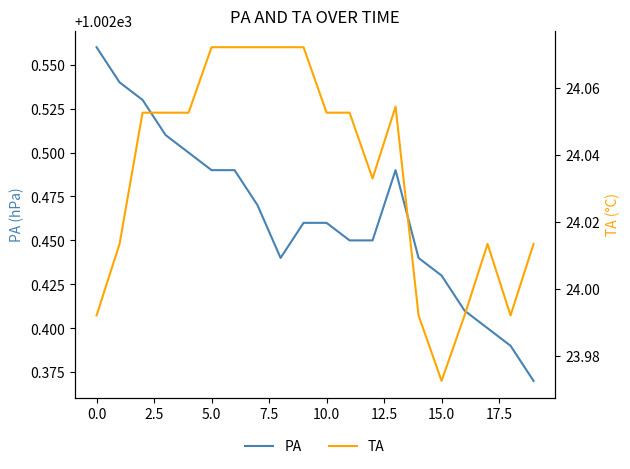

True or false: PA has a value of 1333.3 at 15.0.

False